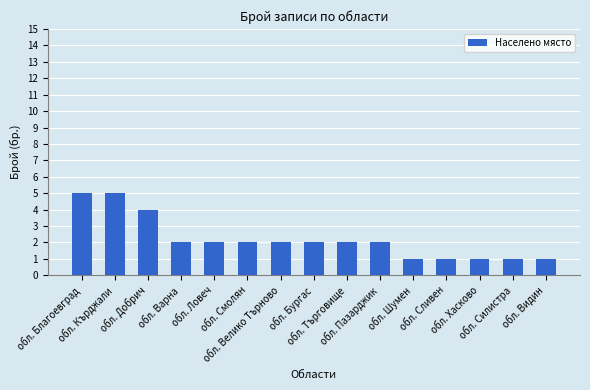

Approximately how many times larger is the value at обл. Велико Търново compared to обл. Кърджали?

0.4